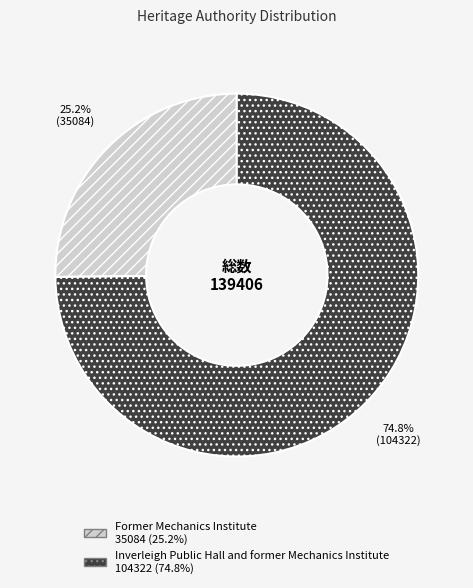

Between Inverleigh Public Hall and former Mechanics Institute and Former Mechanics Institute, which is larger?

Inverleigh Public Hall and former Mechanics Institute